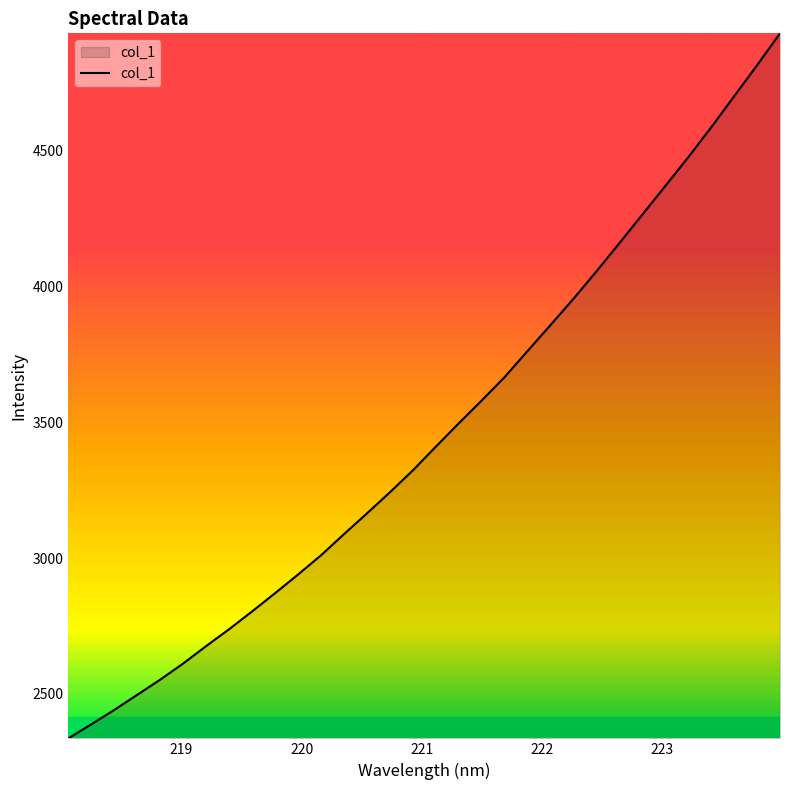

What is the difference between the maximum and minimum values?

2597.3